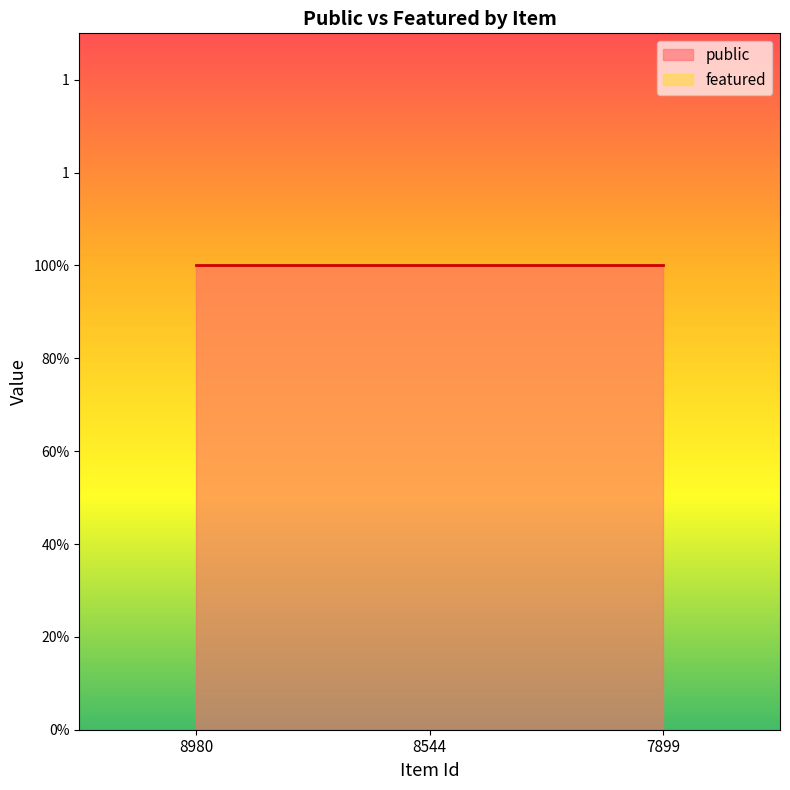

How many lines are shown in the chart?

2